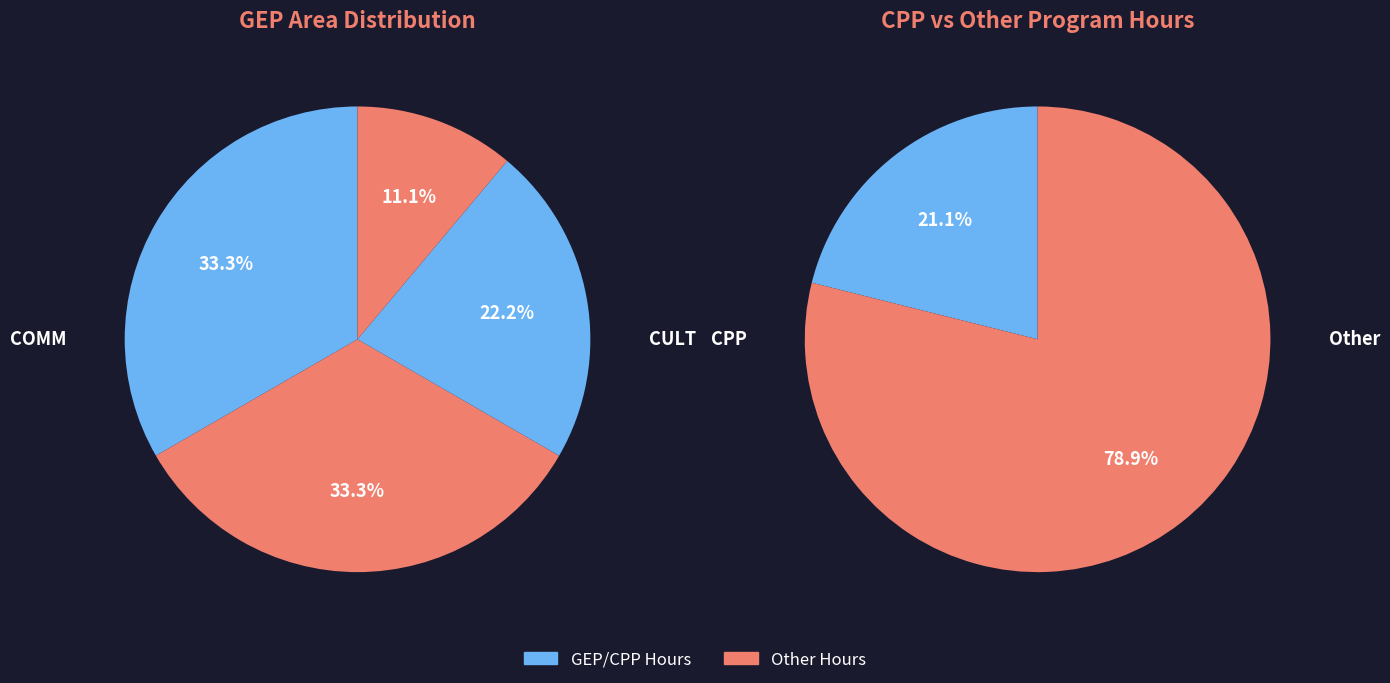

What portion of the pie excludes SOCIAL Foundation?

88.9%